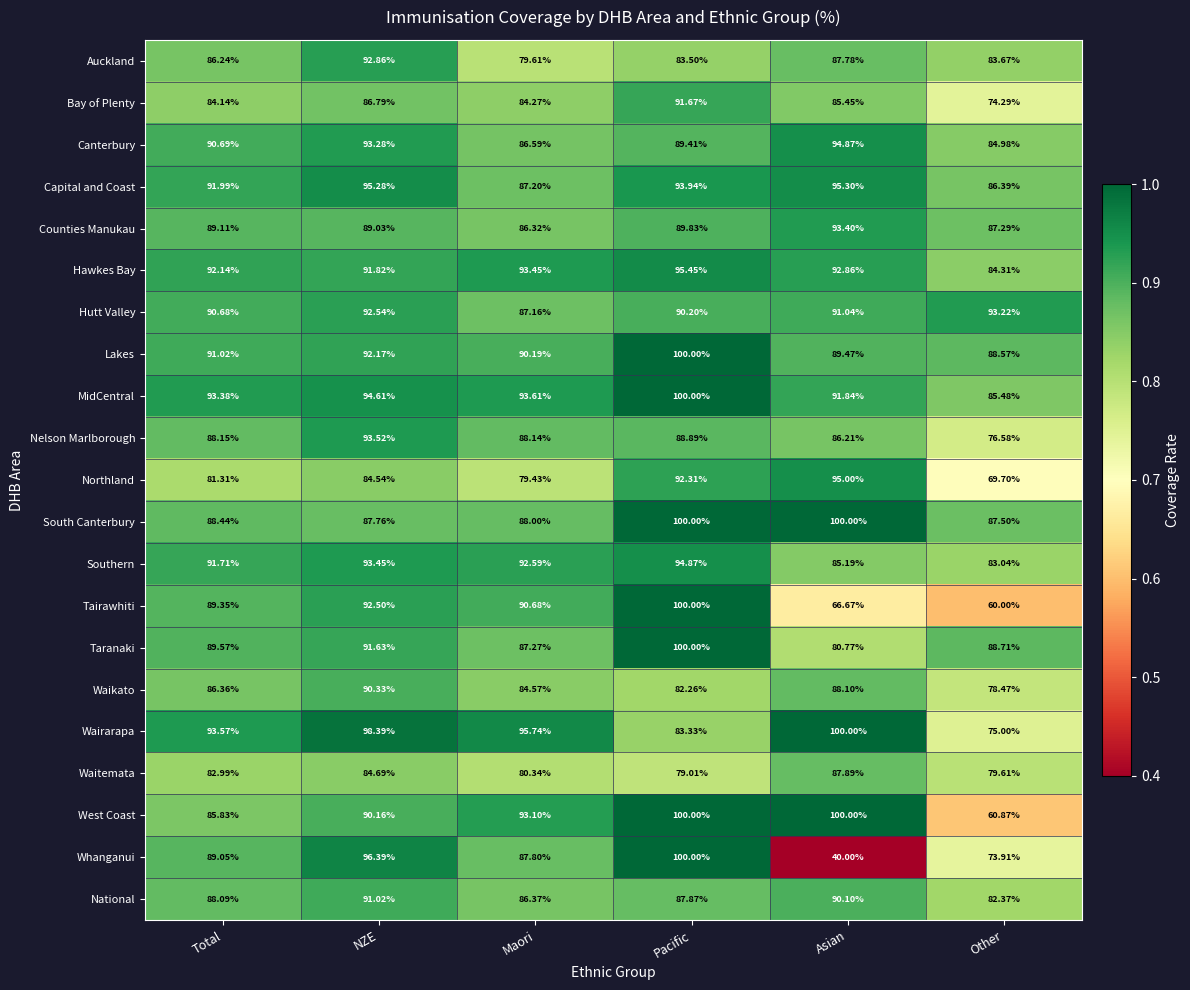

Is the value of South Canterbury at Other greater than the value of Bay of Plenty at Asian?

Yes